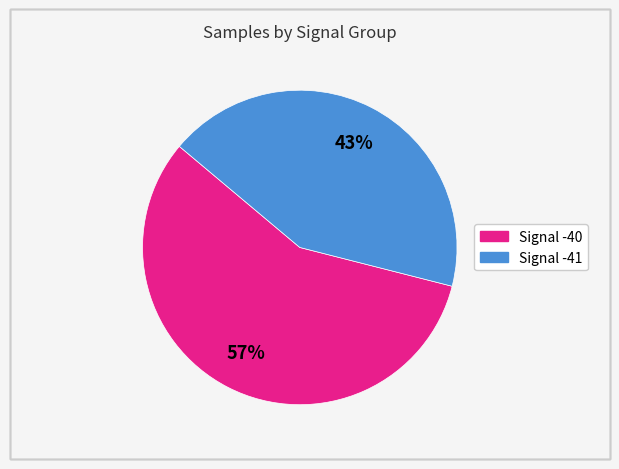

Is there a majority slice in this chart?

Yes